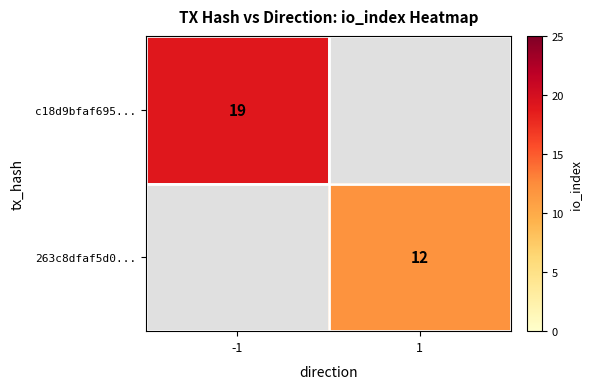

True or false: c18d9bfaf695... has a value of 32.1 at -1.

False